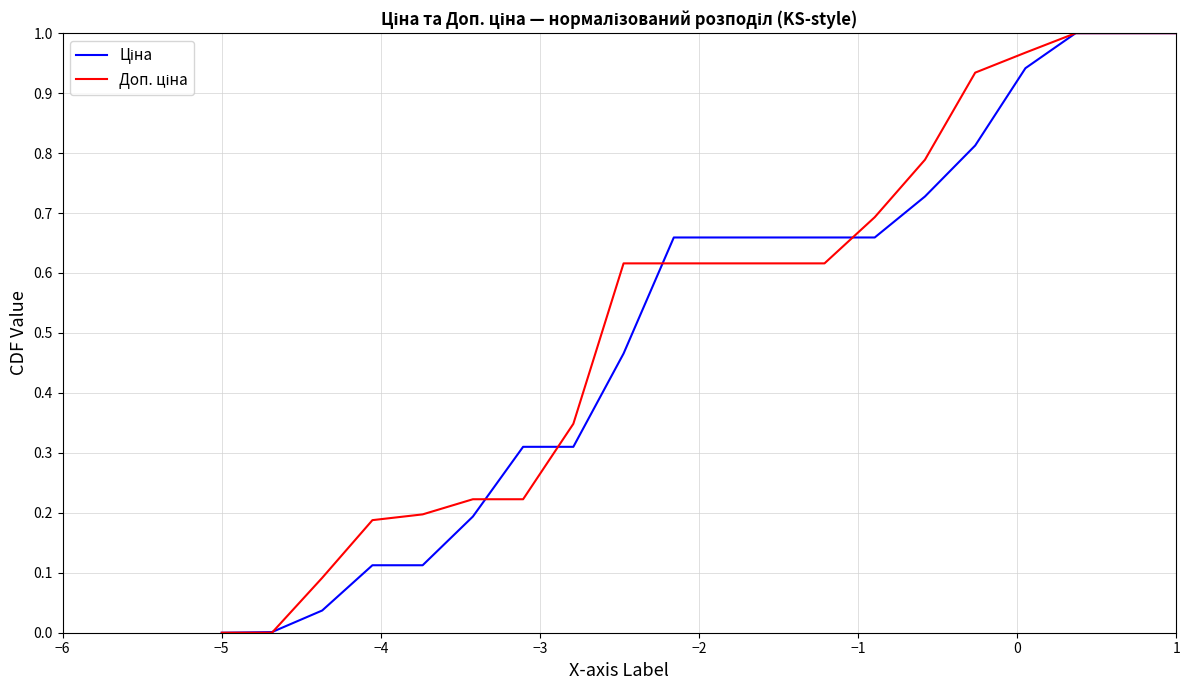

True or false: Доп. ціна has more than 0 interior local peaks.

False